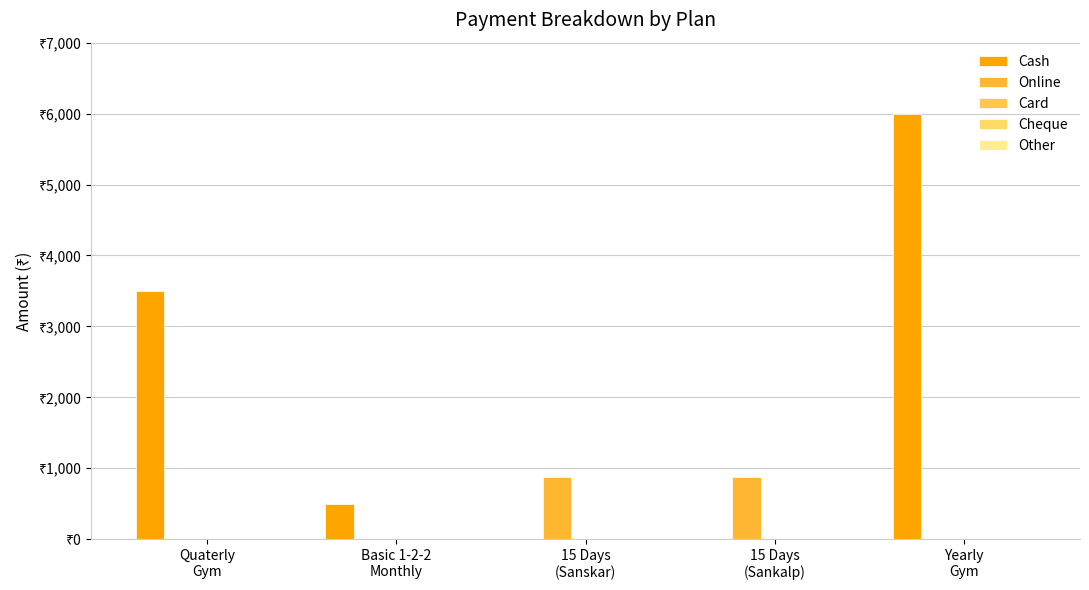

Rank the series at 15 Days
(Sankalp) from lowest to highest value.

Cash, Card, Cheque, Other, Online